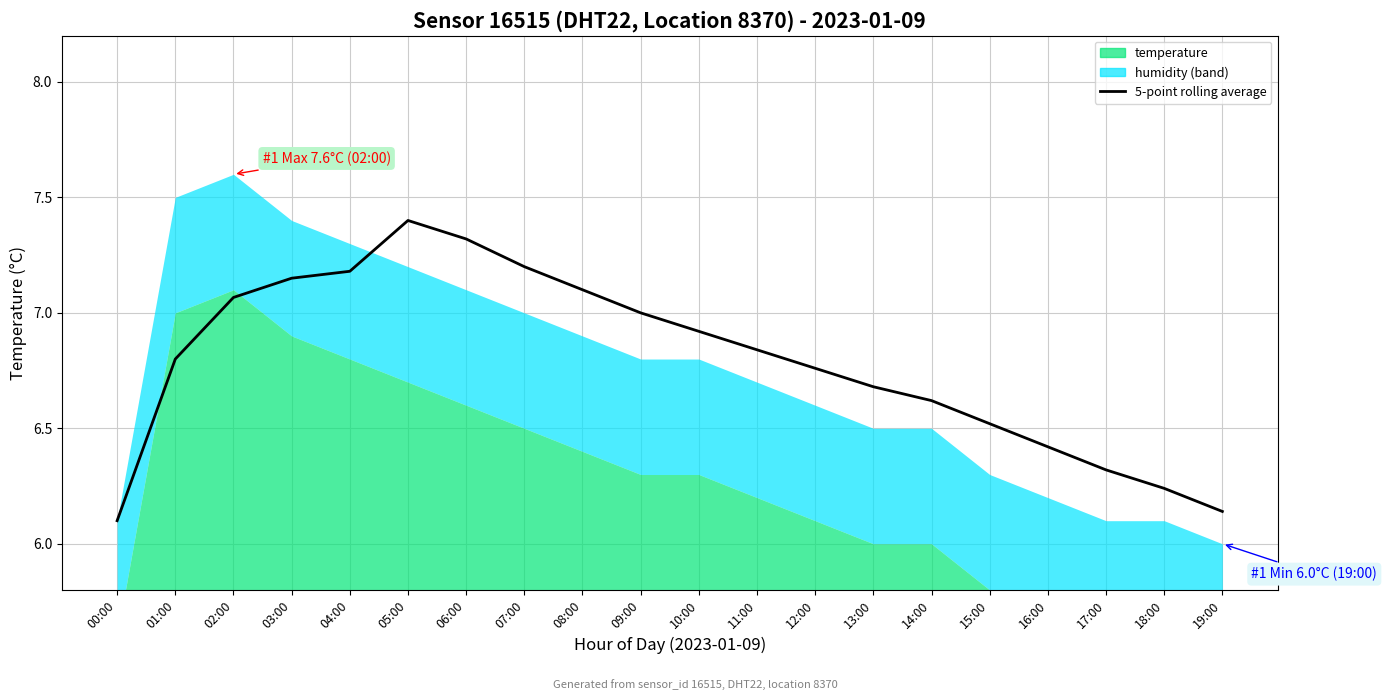

What is the label of the 14th point from the right?

06:00